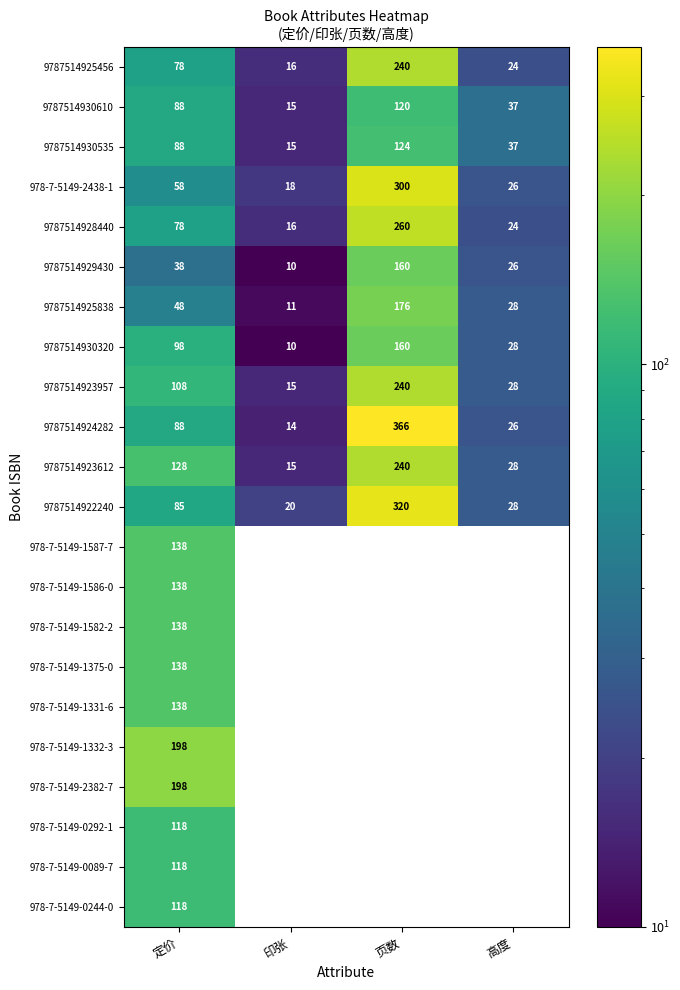

True or false: 9787514925838 has a value of 75.6 at 定价.

False